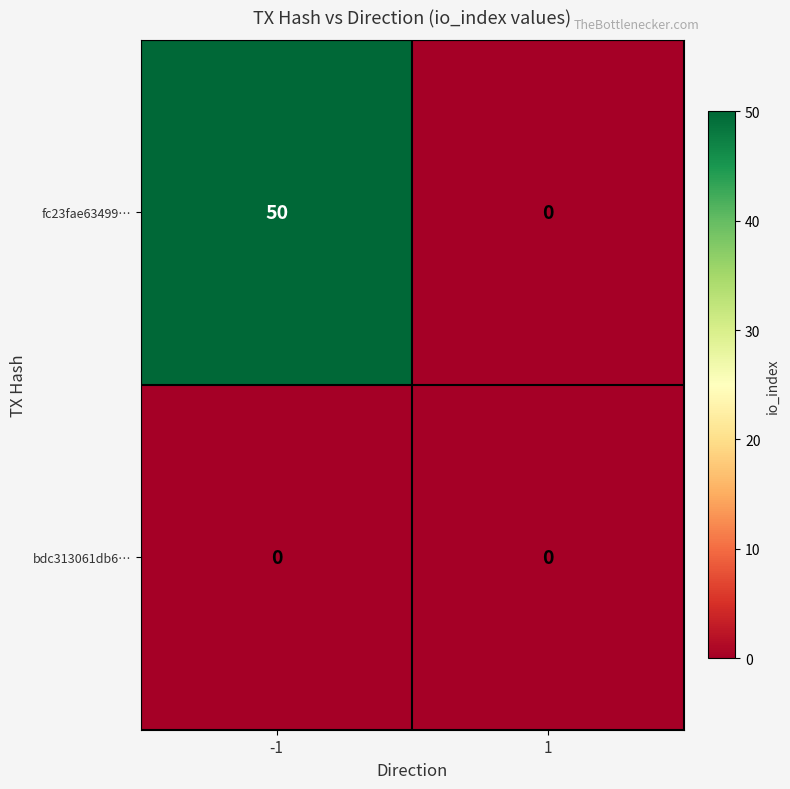

The value of fc23fae63499… at 1 is 0. True or false?

True